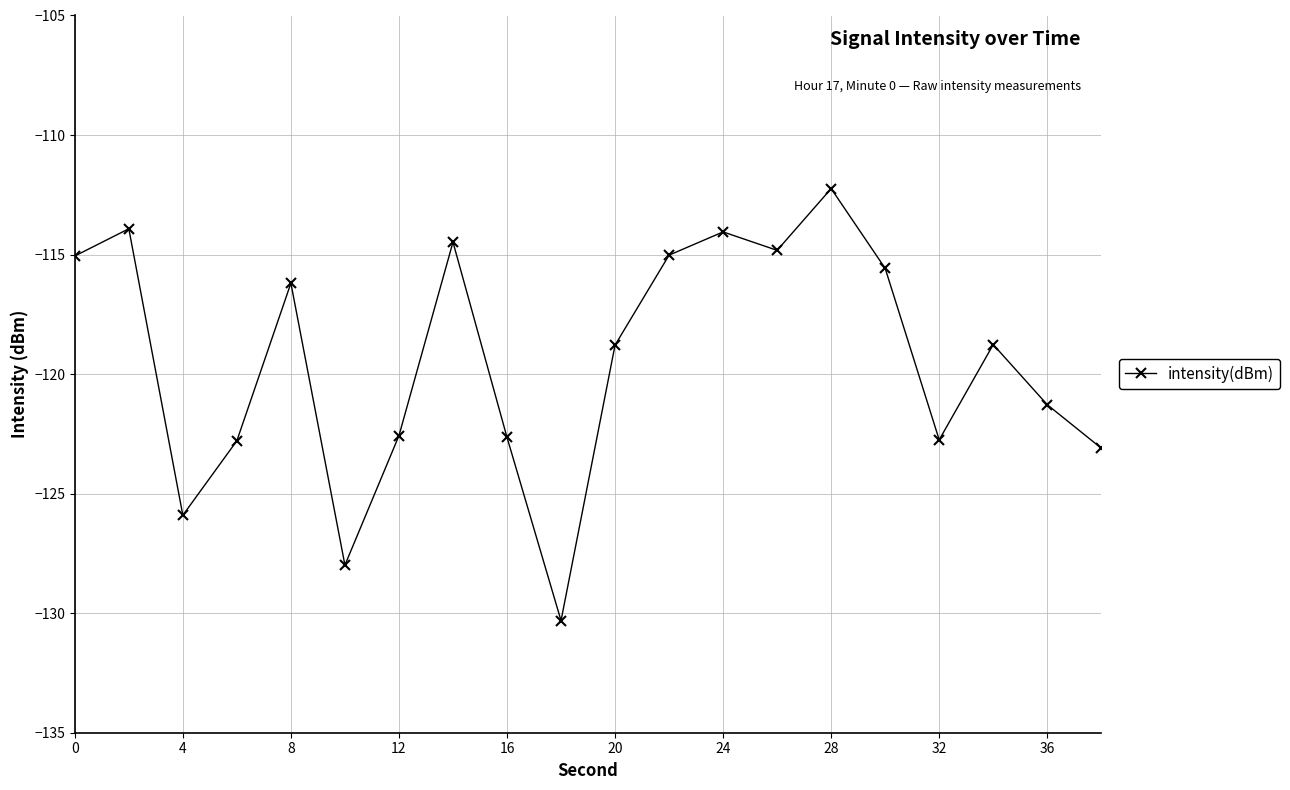

What is the value of the 14th point from the left?

-114.8